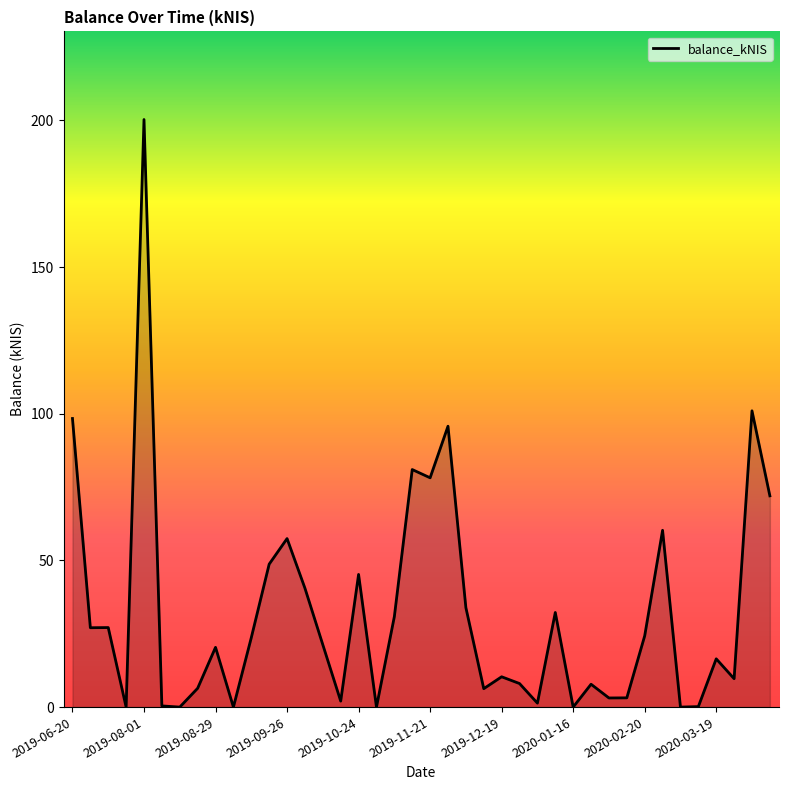

What is the difference between the maximum and minimum values?

200.3